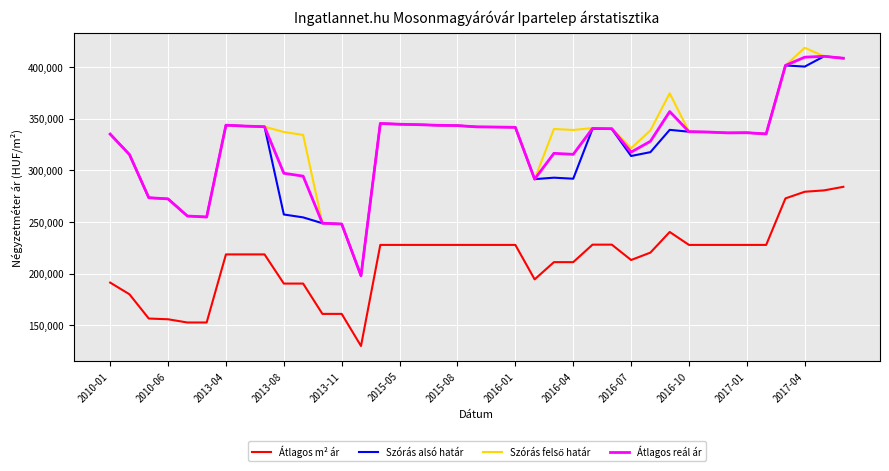

True or false: Szórás alsó határ and Átlagos m² ár cross at least once.

False